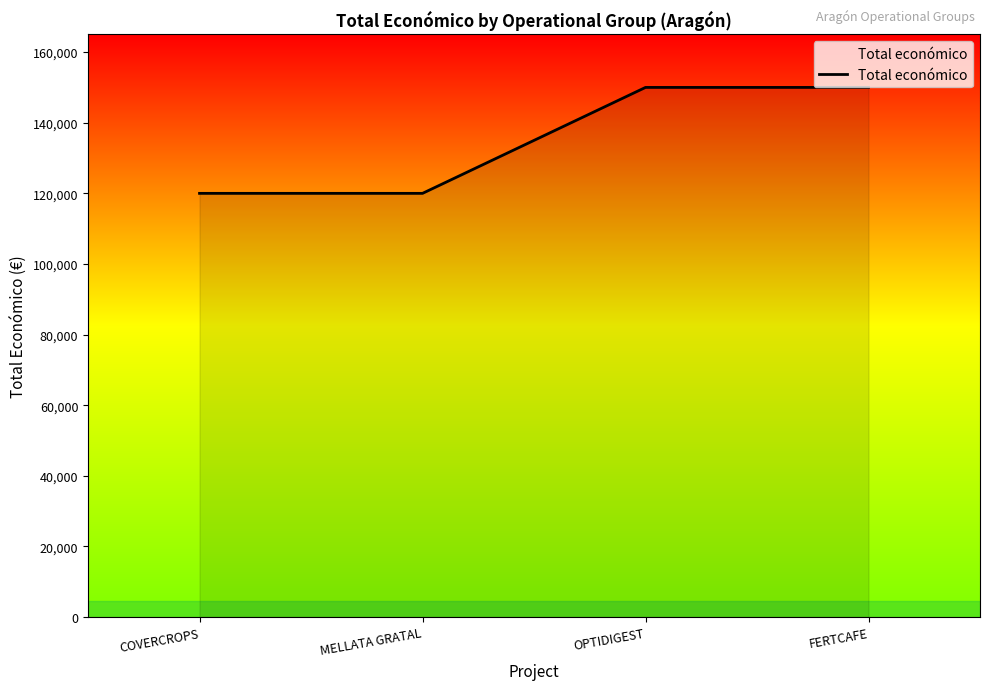

What is the greatest value displayed?

150000